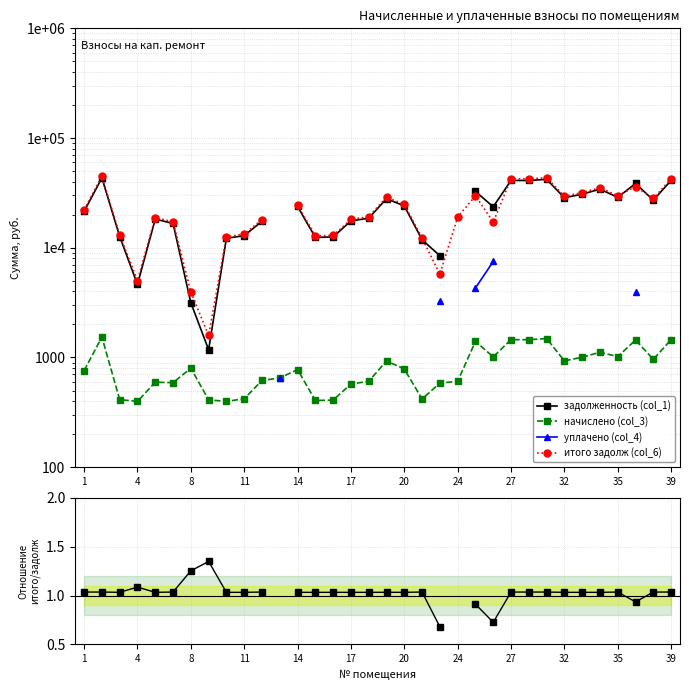

True or false: итого задолж (col_6) and уплачено (col_4) intersect in this chart.

False